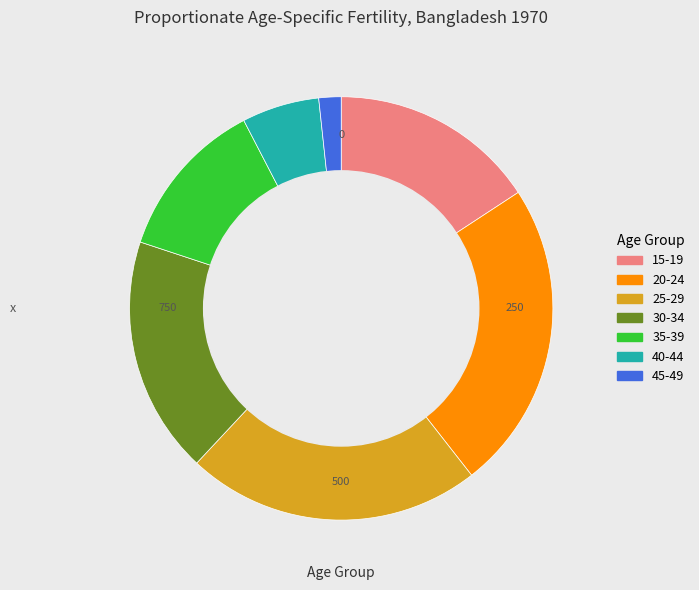

Is the sum of 20-24 and 15-19 greater than half?

No